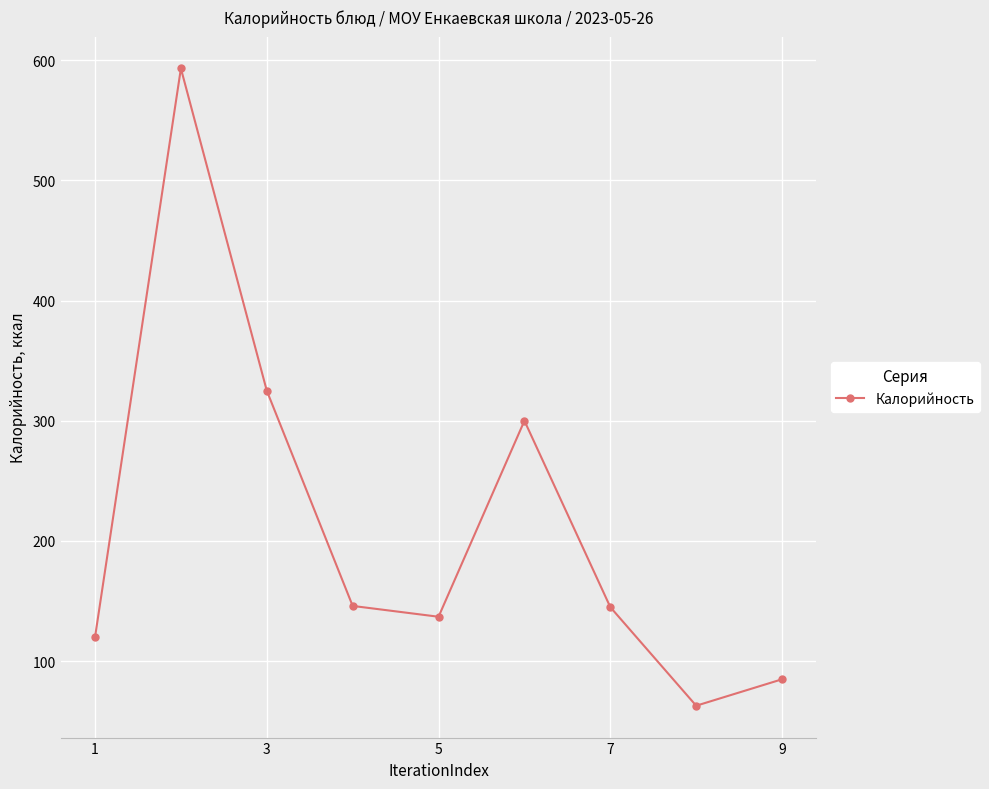

What is the sum of all values?

1914